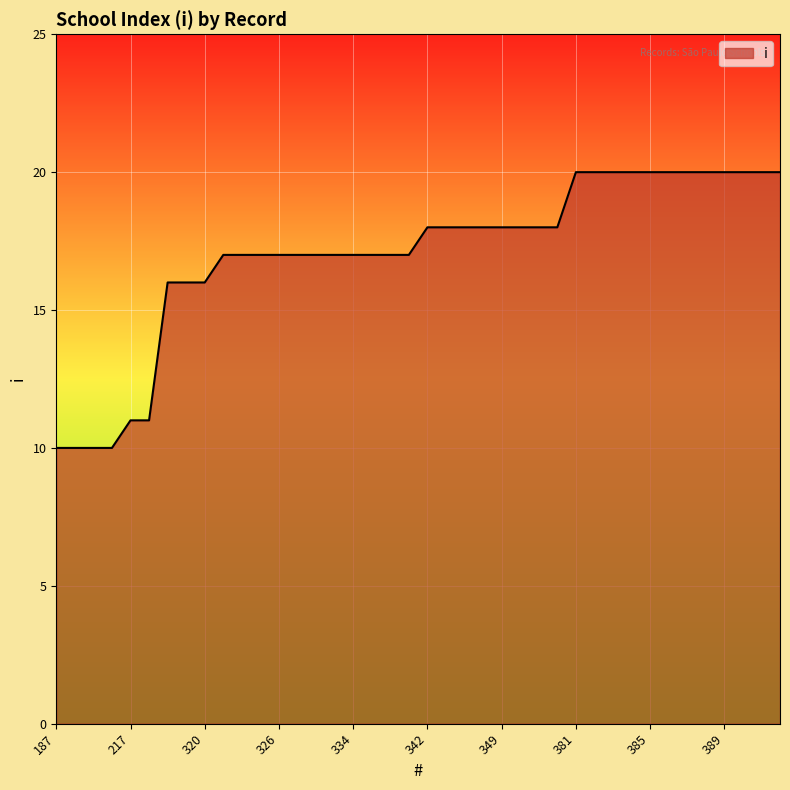

What is the smallest value displayed?

10